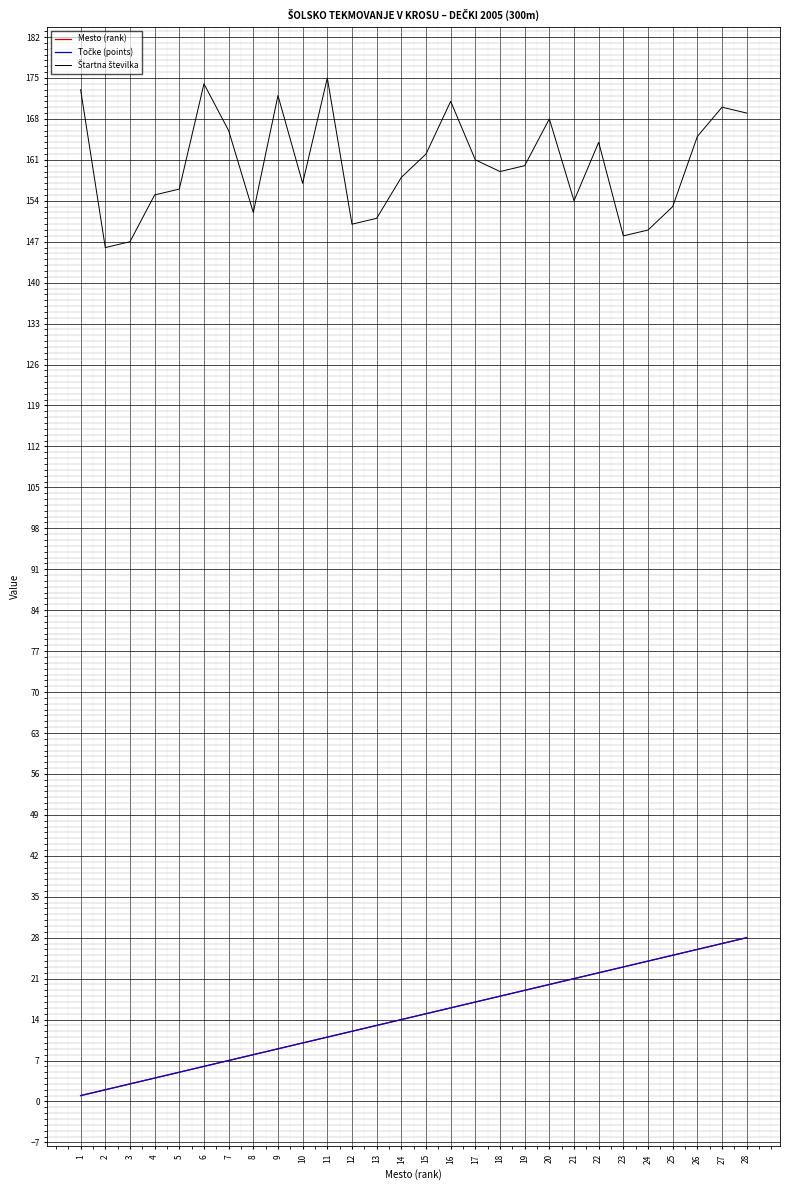

Does the chart have visible grid lines?

Yes